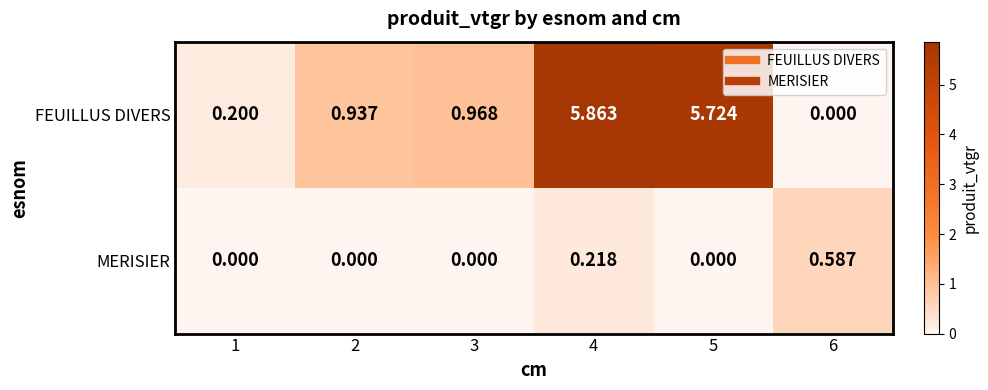

Between 3 and 5, which series saw the biggest shift?

FEUILLUS DIVERS